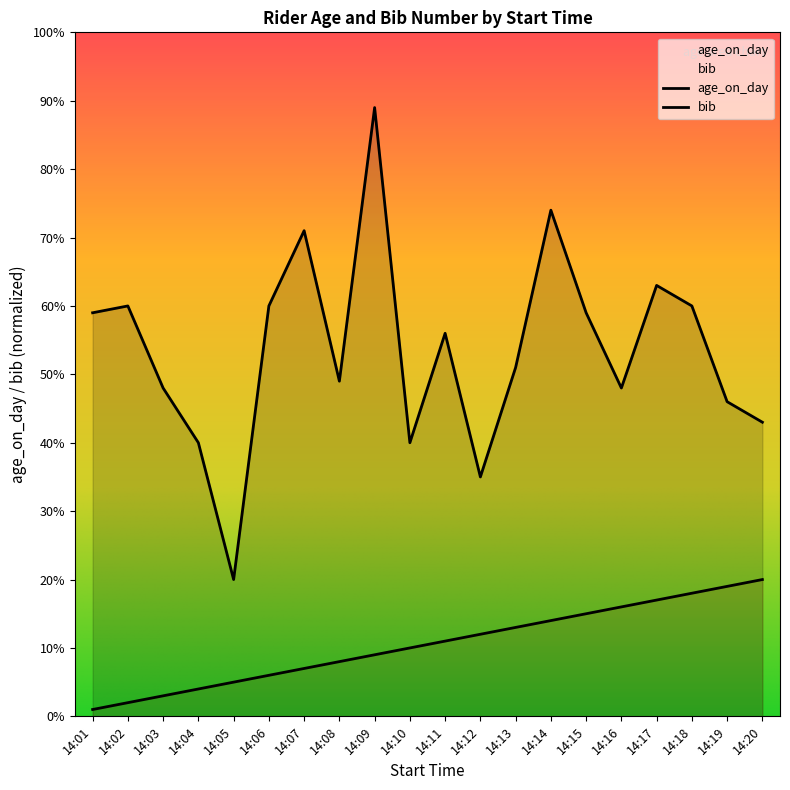

Between 14:17 and 14:02, which is larger?

14:17